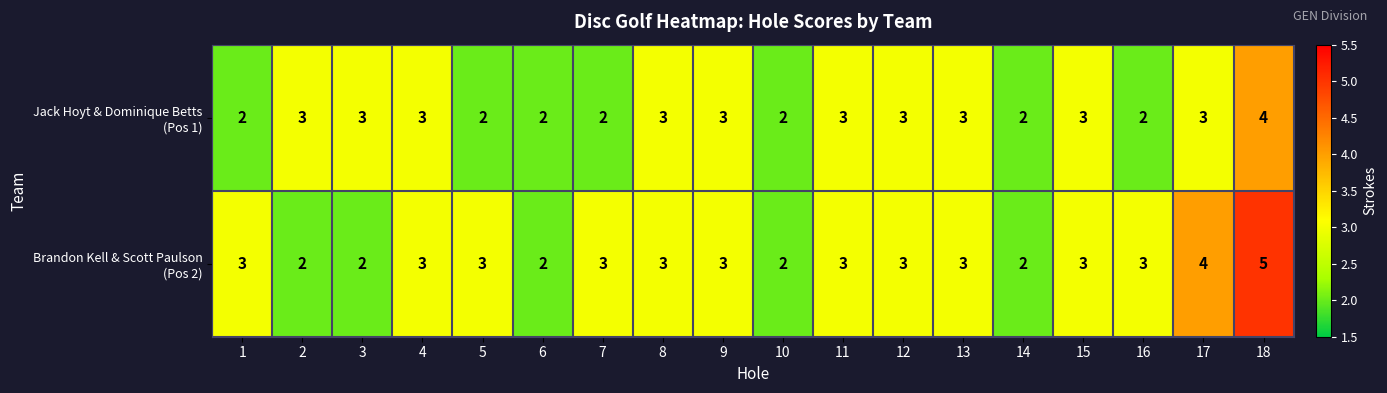

At which category is the sum across all series the highest?

18